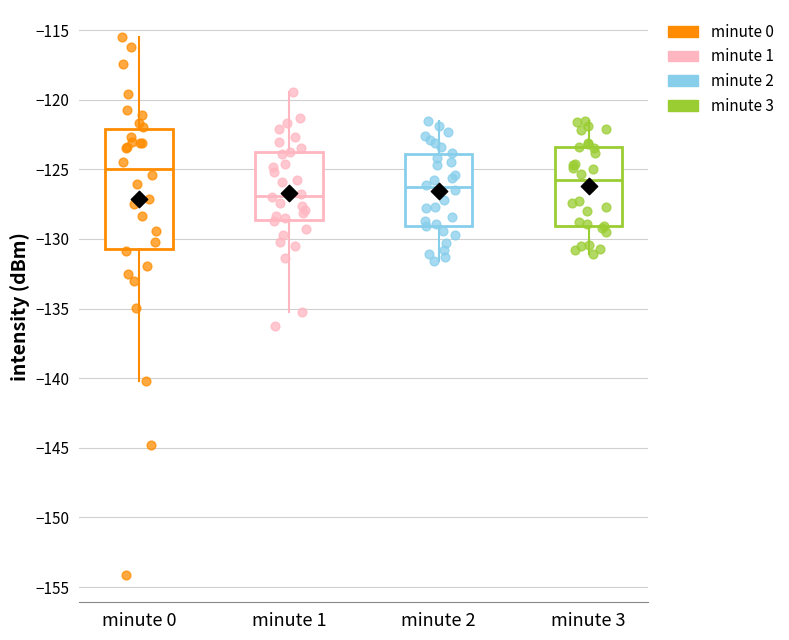

Which box is the tallest, from its lower edge to its upper edge?

minute 0